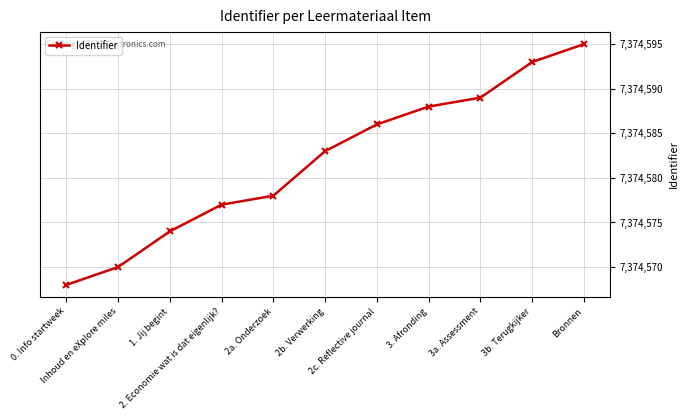

What is the average value?

7374582